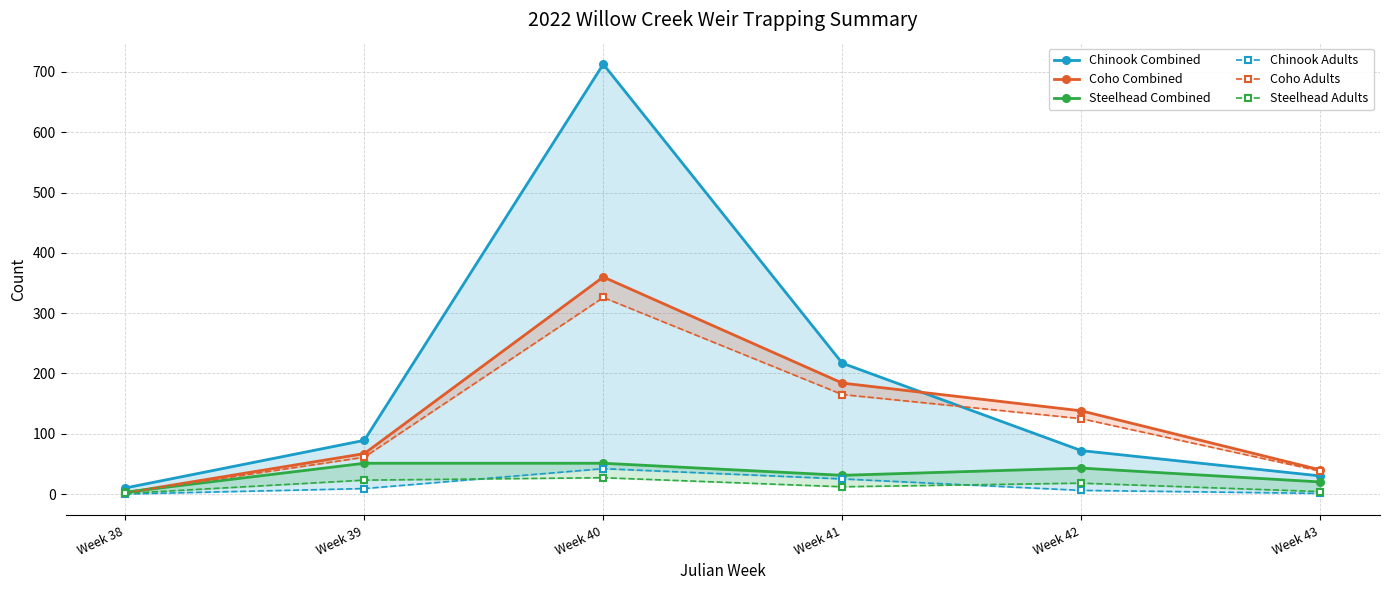

True or false: Steelhead Combined and Chinook Combined cross at least once.

False